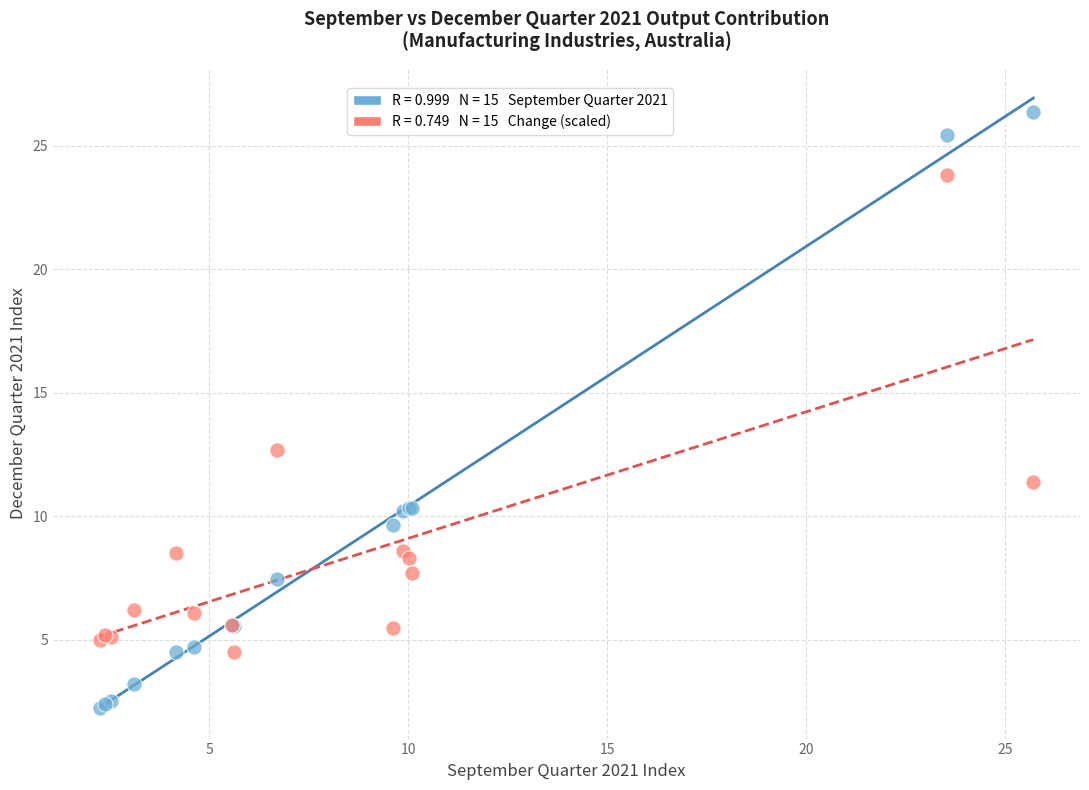

Across all series, what Y value is closest to 14?

12.7